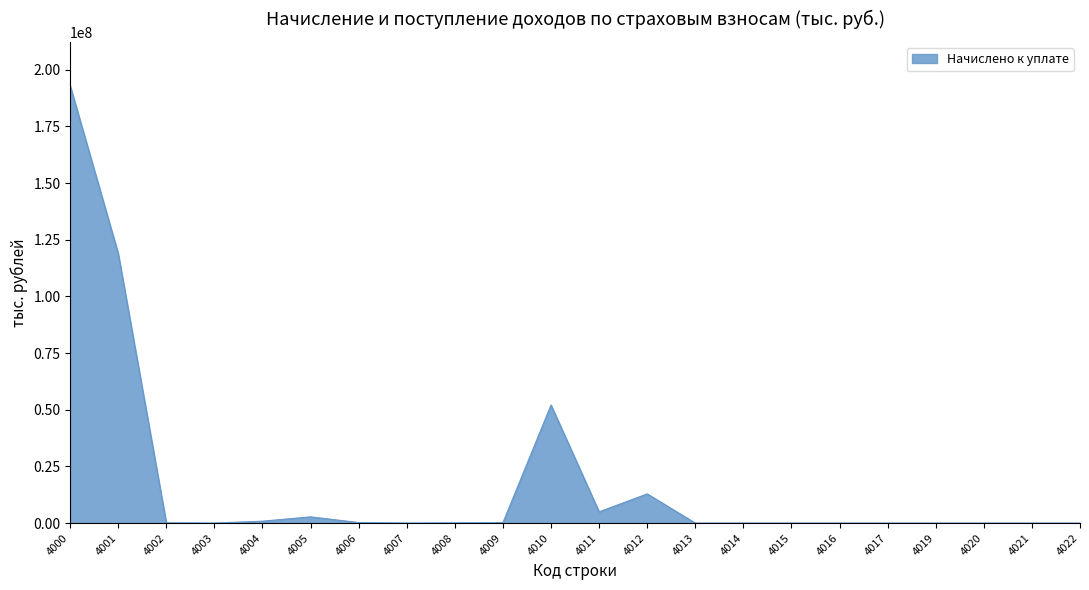

At which label does the data first exceed 83826?

4000